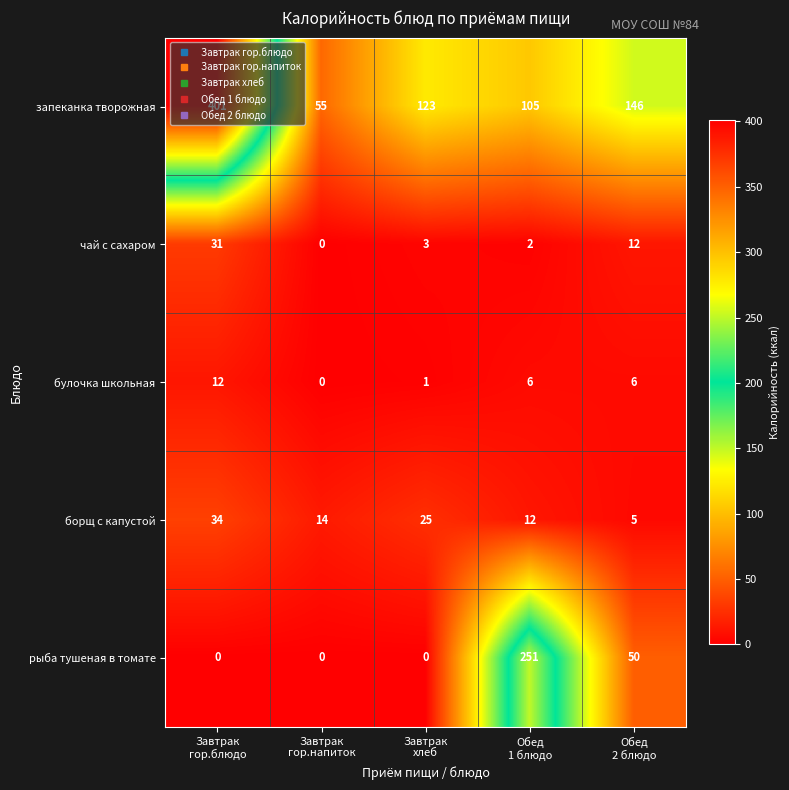

Which series changed the most between Завтрак
гор.напиток and Завтрак
хлеб?

запеканка творожная